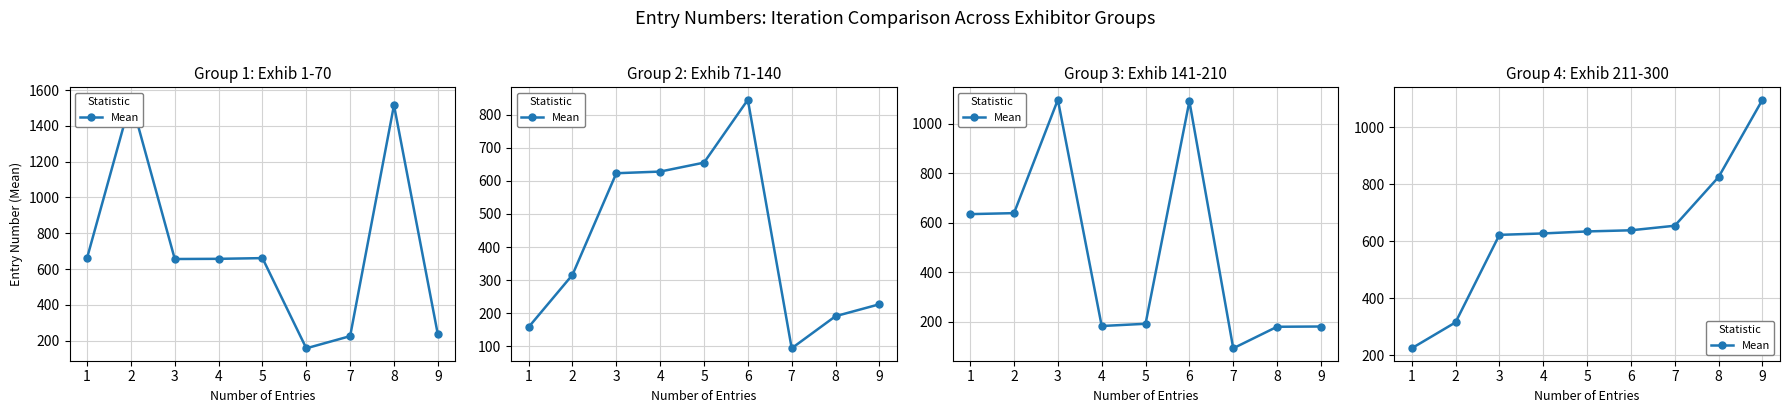

What is the difference between the maximum and minimum values?

872